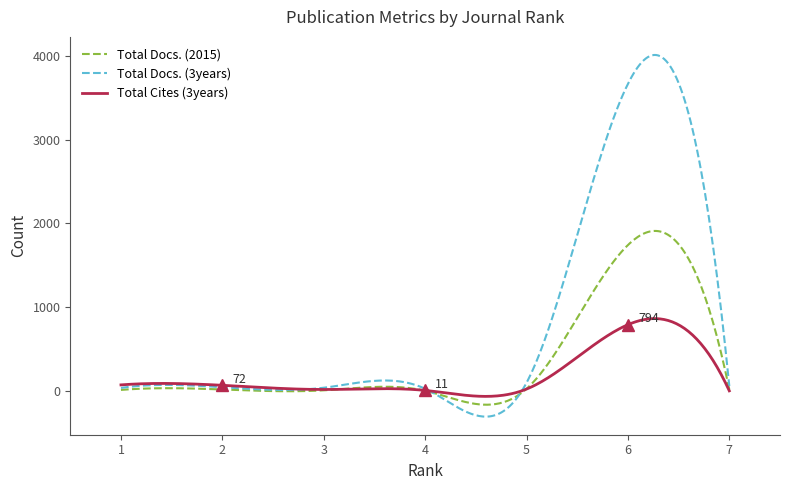

Which series has the largest total across all categories?

Total Docs. (3years)